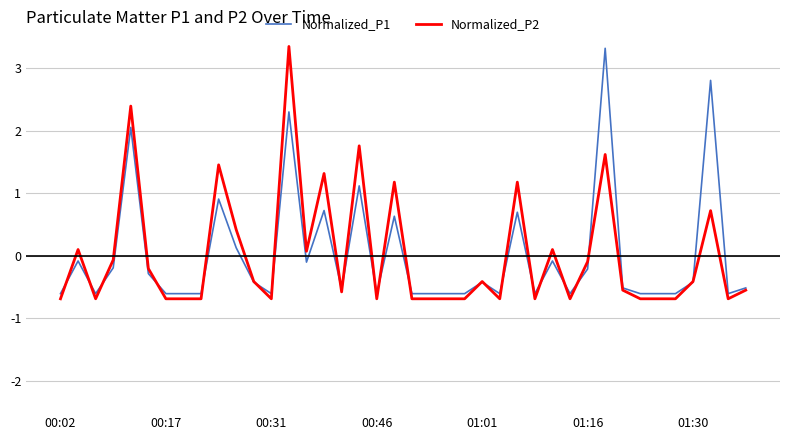

What is the greatest value displayed?

3.3